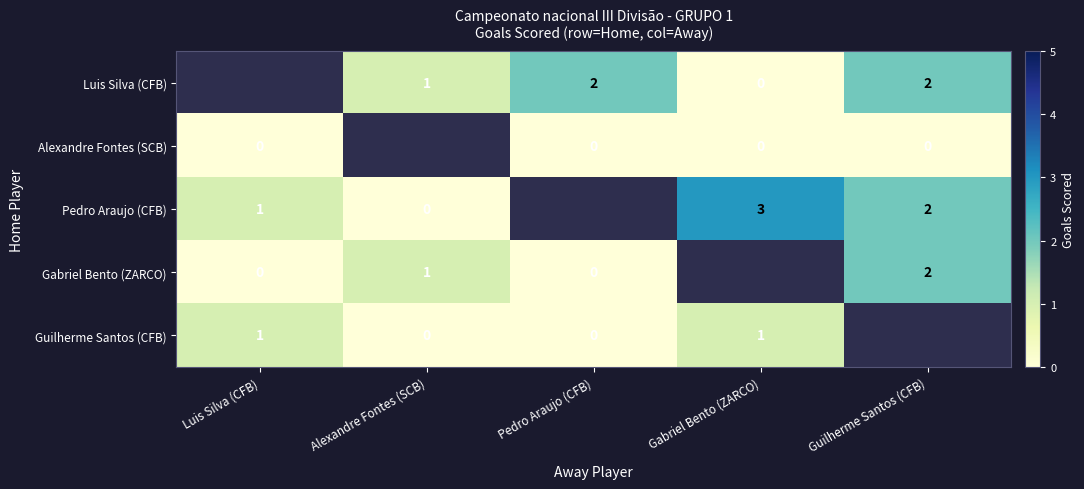

Between Pedro Araujo (CFB) and Guilherme Santos (CFB), which is larger?

Pedro Araujo (CFB)